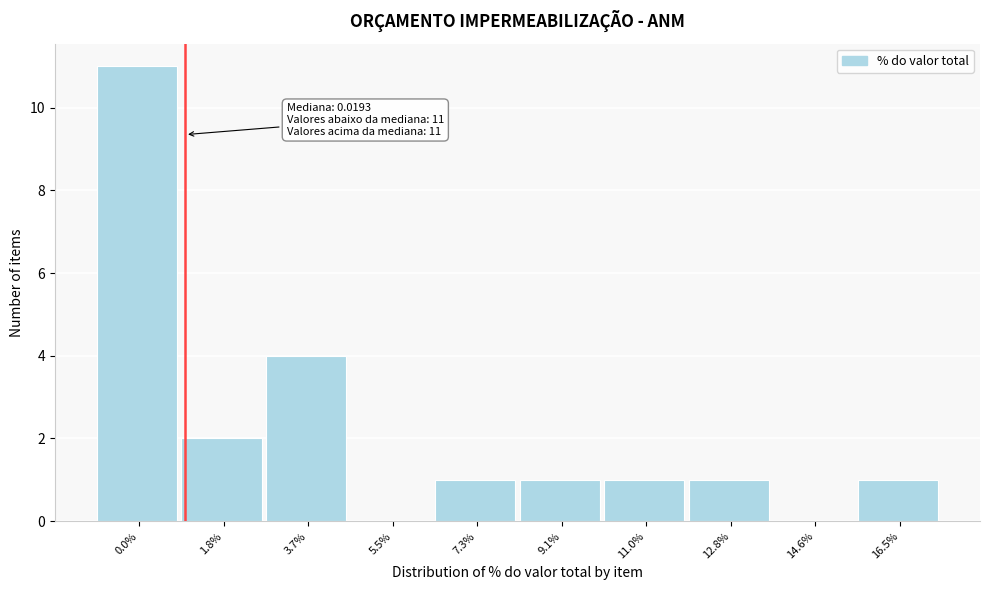

What is the sum of the values at 3.7% and 12.8%?

5